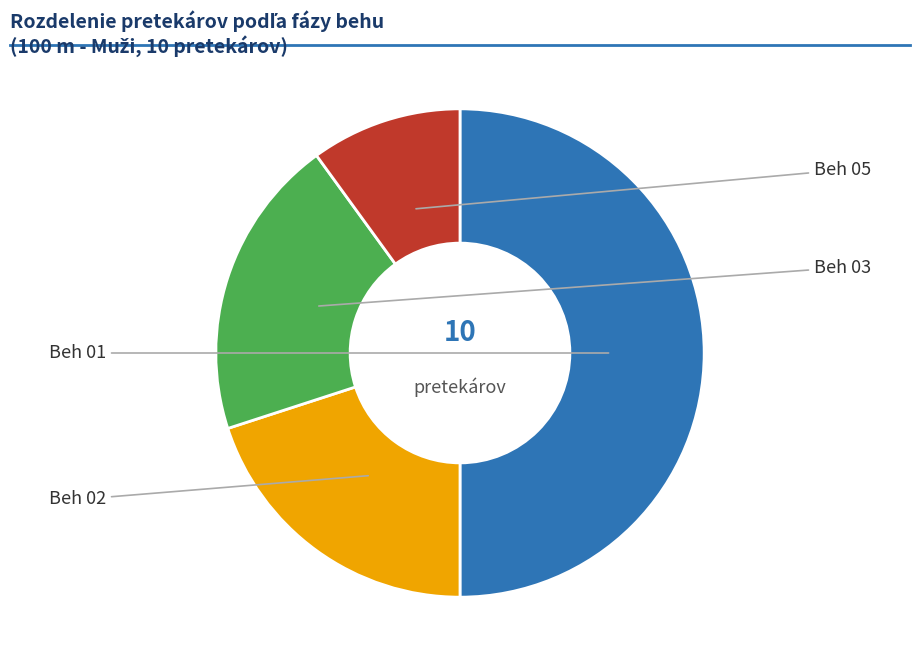

To the nearest percent, what is the average slice percentage?

25%